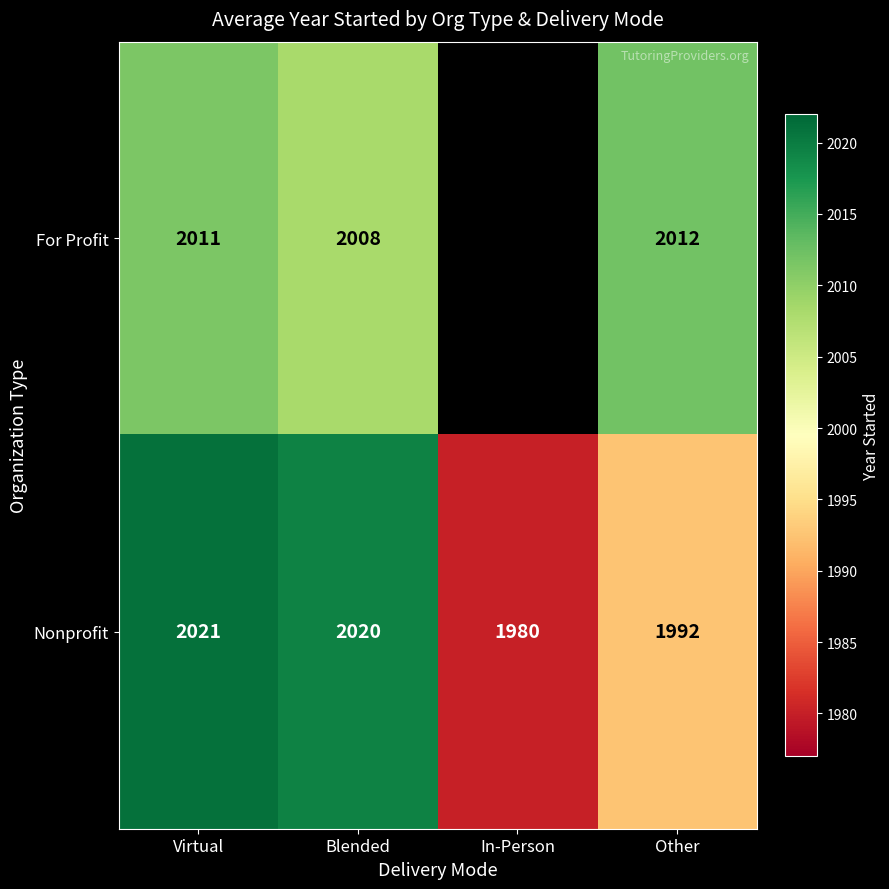

True or false: For Profit has a value of 620.4 at Other.

False